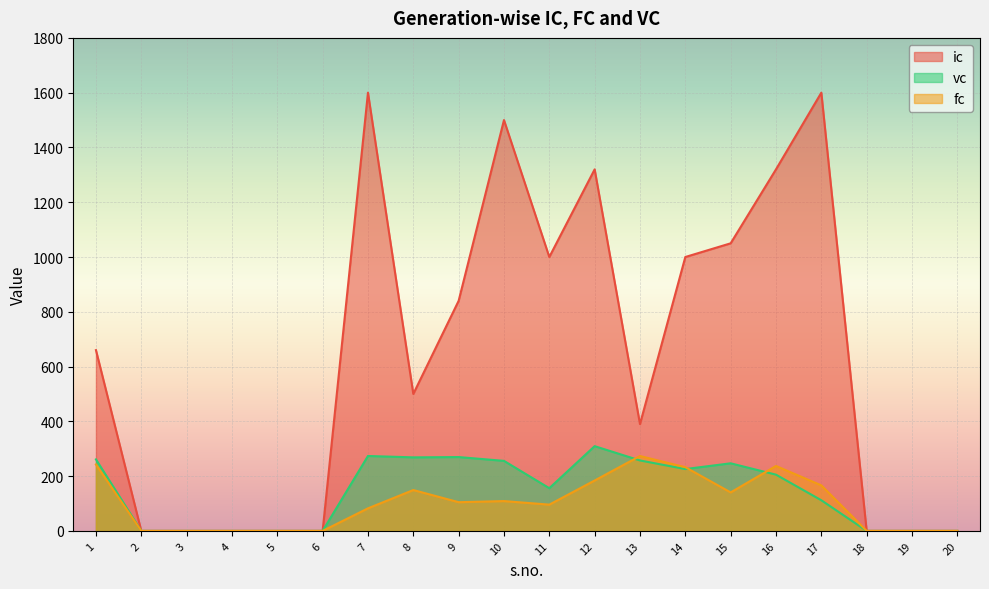

What is the value of the fc point at the 15th from the left?

140.5